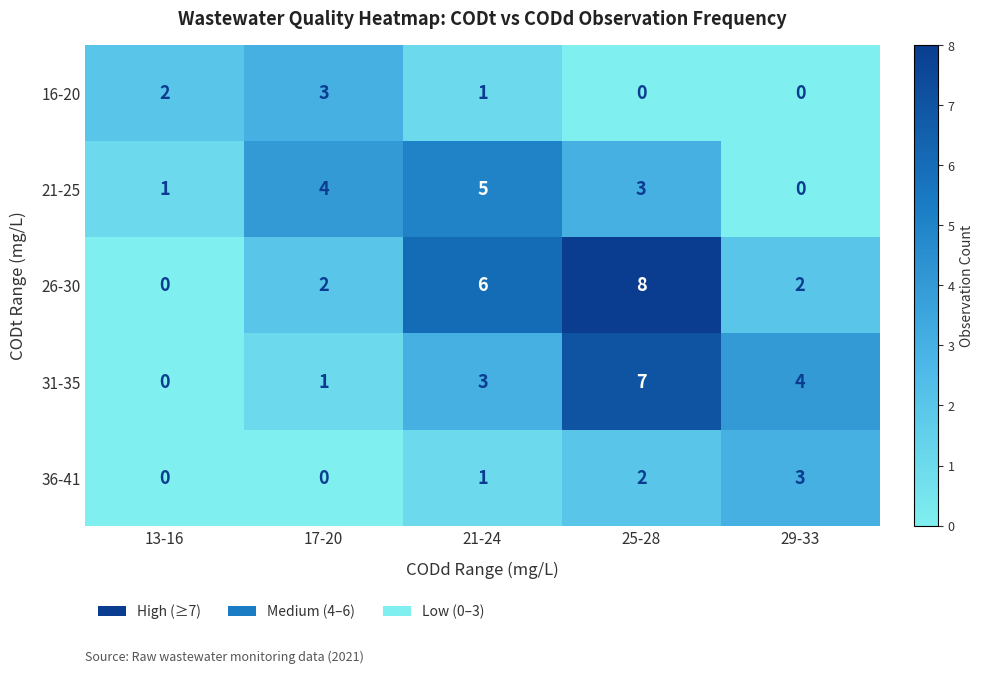

At which label is 21-25 closest to 2?

13-16